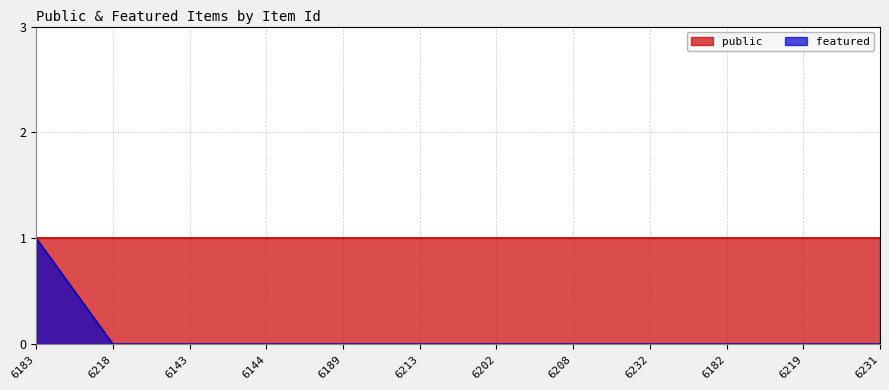

List the labels in order of value, smallest first.

6218, 6143, 6144, 6189, 6213, 6202, 6208, 6232, 6182, 6219, 6231, 6183